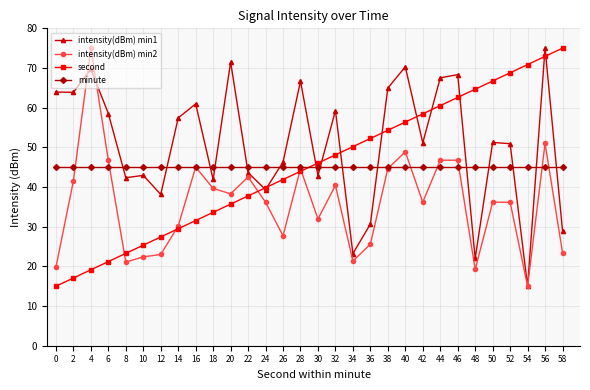

Is it true that second equals 116.5 at 54?

False